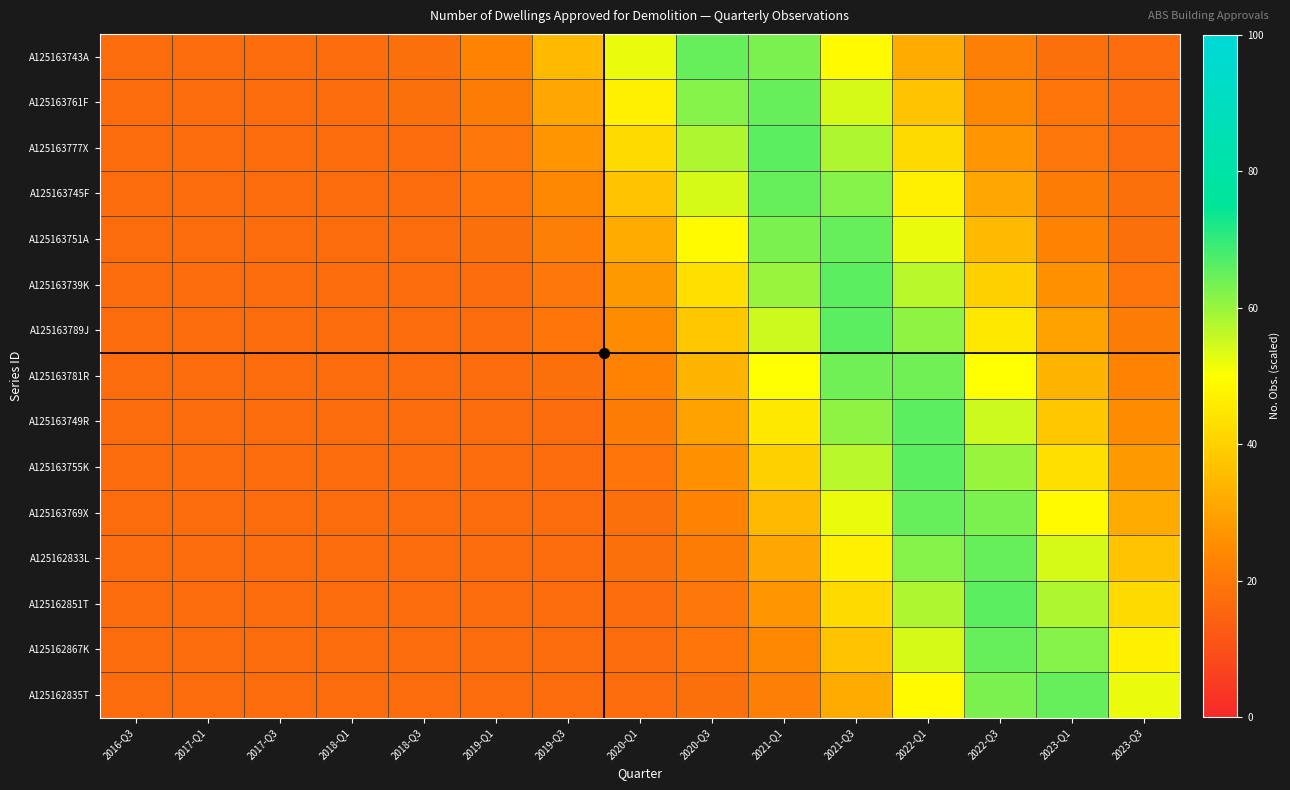

Reading left to right, list all the values displayed in this chart.

A125163743A: 2016-Q3=17	2017-Q1=17	2017-Q3=17	2018-Q1=17	2018-Q3=18	2019-Q1=23	2019-Q3=35	2020-Q1=52	2020-Q3=65	2021-Q1=63	2021-Q3=49	2022-Q1=32	2022-Q3=22	2023-Q1=18	2023-Q3=17
A125163761F: 2016-Q3=17	2017-Q1=17	2017-Q3=17	2018-Q1=17	2018-Q3=18	2019-Q1=21	2019-Q3=31	2020-Q1=47	2020-Q3=62	2021-Q1=65	2021-Q3=54	2022-Q1=37	2022-Q3=24	2023-Q1=19	2023-Q3=17
A125163777X: 2016-Q3=17	2017-Q1=17	2017-Q3=17	2018-Q1=17	2018-Q3=17	2019-Q1=20	2019-Q3=27	2020-Q1=42	2020-Q3=58	2021-Q1=66	2021-Q3=58	2022-Q1=42	2022-Q3=27	2023-Q1=20	2023-Q3=17
A125163745F: 2016-Q3=17	2017-Q1=17	2017-Q3=17	2018-Q1=17	2018-Q3=17	2019-Q1=19	2019-Q3=24	2020-Q1=37	2020-Q3=54	2021-Q1=65	2021-Q3=62	2022-Q1=47	2022-Q3=31	2023-Q1=21	2023-Q3=18
A125163751A: 2016-Q3=17	2017-Q1=17	2017-Q3=17	2018-Q1=17	2018-Q3=17	2019-Q1=18	2019-Q3=22	2020-Q1=32	2020-Q3=49	2021-Q1=63	2021-Q3=65	2022-Q1=52	2022-Q3=35	2023-Q1=23	2023-Q3=18
A125163739K: 2016-Q3=17	2017-Q1=17	2017-Q3=17	2018-Q1=17	2018-Q3=17	2019-Q1=17	2019-Q3=20	2020-Q1=28	2020-Q3=43	2021-Q1=60	2021-Q3=66	2022-Q1=57	2022-Q3=40	2023-Q1=26	2023-Q3=19
A125163789J: 2016-Q3=17	2017-Q1=17	2017-Q3=17	2018-Q1=17	2018-Q3=17	2019-Q1=17	2019-Q3=19	2020-Q1=25	2020-Q3=38	2021-Q1=55	2021-Q3=66	2022-Q1=61	2022-Q3=45	2023-Q1=30	2023-Q3=21
A125163781R: 2016-Q3=17	2017-Q1=17	2017-Q3=17	2018-Q1=17	2018-Q3=17	2019-Q1=17	2019-Q3=18	2020-Q1=23	2020-Q3=34	2021-Q1=50	2021-Q3=64	2022-Q1=64	2022-Q3=50	2023-Q1=34	2023-Q3=23
A125163749R: 2016-Q3=17	2017-Q1=17	2017-Q3=17	2018-Q1=17	2018-Q3=17	2019-Q1=17	2019-Q3=17	2020-Q1=21	2020-Q3=30	2021-Q1=45	2021-Q3=61	2022-Q1=66	2022-Q3=55	2023-Q1=38	2023-Q3=25
A125163755K: 2016-Q3=17	2017-Q1=17	2017-Q3=17	2018-Q1=17	2018-Q3=17	2019-Q1=17	2019-Q3=17	2020-Q1=19	2020-Q3=26	2021-Q1=40	2021-Q3=57	2022-Q1=66	2022-Q3=60	2023-Q1=43	2023-Q3=28
A125163769X: 2016-Q3=17	2017-Q1=17	2017-Q3=17	2018-Q1=17	2018-Q3=17	2019-Q1=17	2019-Q3=17	2020-Q1=18	2020-Q3=23	2021-Q1=35	2021-Q3=52	2022-Q1=65	2022-Q3=63	2023-Q1=49	2023-Q3=32
A125162833L: 2016-Q3=17	2017-Q1=17	2017-Q3=17	2018-Q1=17	2018-Q3=17	2019-Q1=17	2019-Q3=17	2020-Q1=18	2020-Q3=21	2021-Q1=31	2021-Q3=47	2022-Q1=62	2022-Q3=65	2023-Q1=54	2023-Q3=37
A125162851T: 2016-Q3=17	2017-Q1=17	2017-Q3=17	2018-Q1=17	2018-Q3=17	2019-Q1=17	2019-Q3=17	2020-Q1=17	2020-Q3=20	2021-Q1=27	2021-Q3=42	2022-Q1=58	2022-Q3=66	2023-Q1=58	2023-Q3=42
A125162867K: 2016-Q3=17	2017-Q1=17	2017-Q3=17	2018-Q1=17	2018-Q3=17	2019-Q1=17	2019-Q3=17	2020-Q1=17	2020-Q3=19	2021-Q1=24	2021-Q3=37	2022-Q1=54	2022-Q3=65	2023-Q1=62	2023-Q3=47
A125162835T: 2016-Q3=17	2017-Q1=17	2017-Q3=17	2018-Q1=17	2018-Q3=17	2019-Q1=17	2019-Q3=17	2020-Q1=17	2020-Q3=18	2021-Q1=22	2021-Q3=32	2022-Q1=49	2022-Q3=63	2023-Q1=65	2023-Q3=52